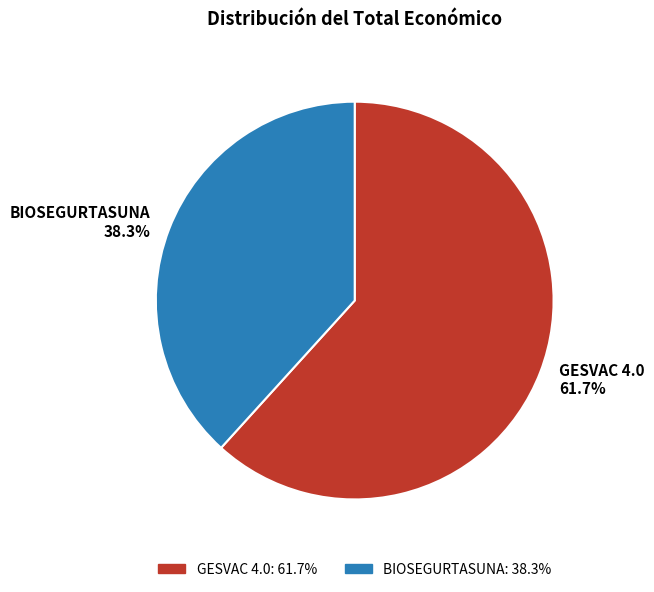

What portion of the pie excludes GESVAC 4.0?

38.3%